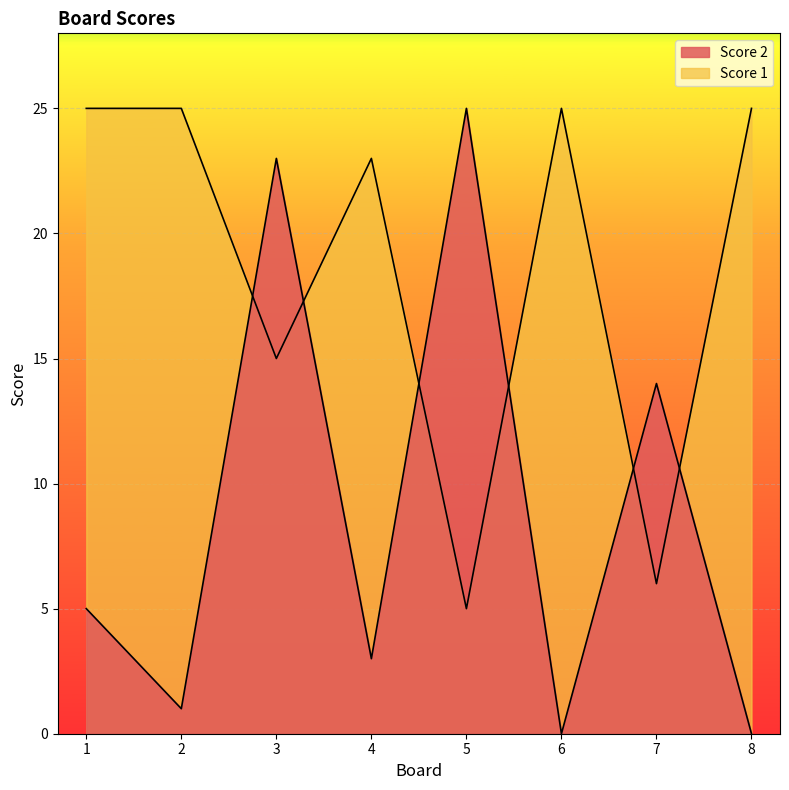

How many values in the Score 1 series are below 25?

4